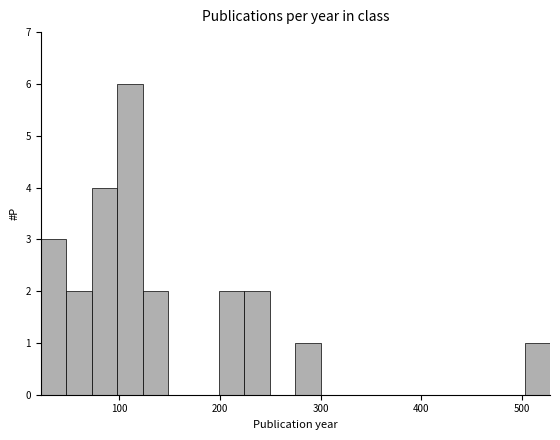

Around what value on the x-axis is the tallest bar? Give the approximate position of its centre, as read against the axis.

110